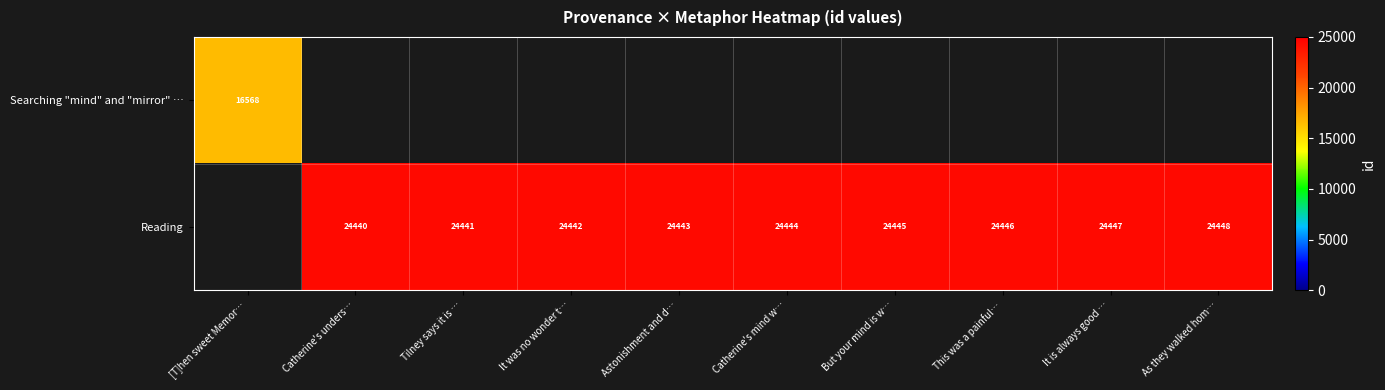

What is the sum of the Reading values at Astonishment and d… and Catherine's mind w…?

48887